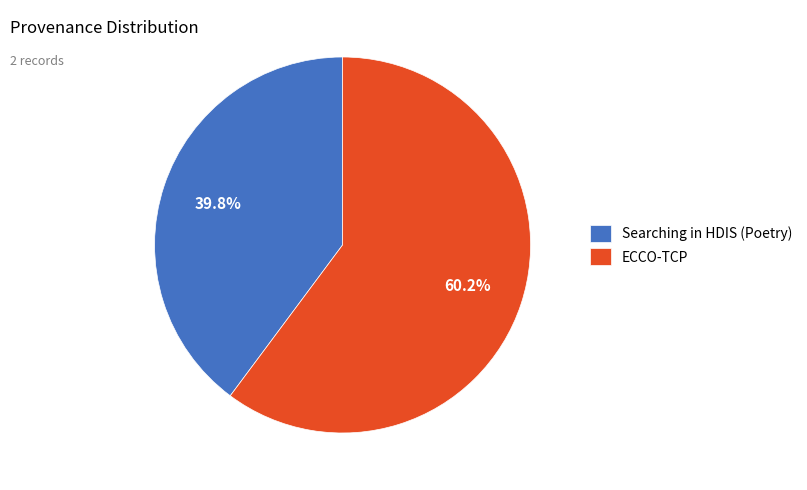

The ECCO-TCP slice represents 60% of the pie. True or false?

True